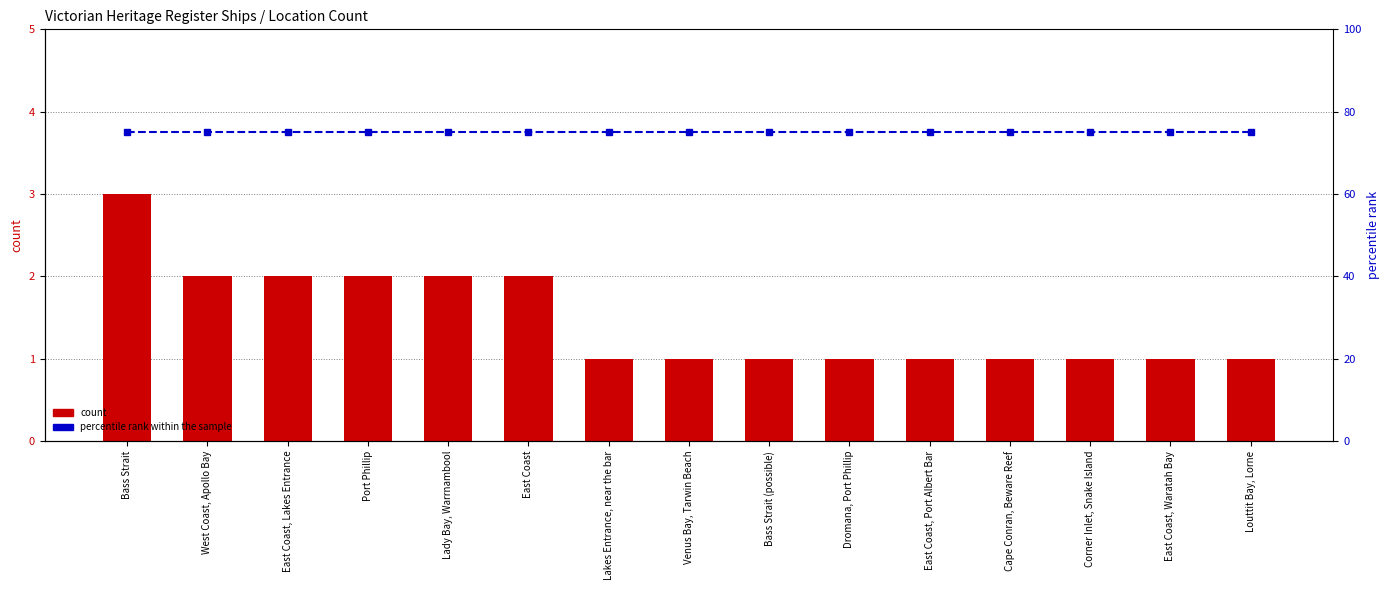

Rank the series by their maximum value, from lowest to highest.

count, percentile rank within the sample